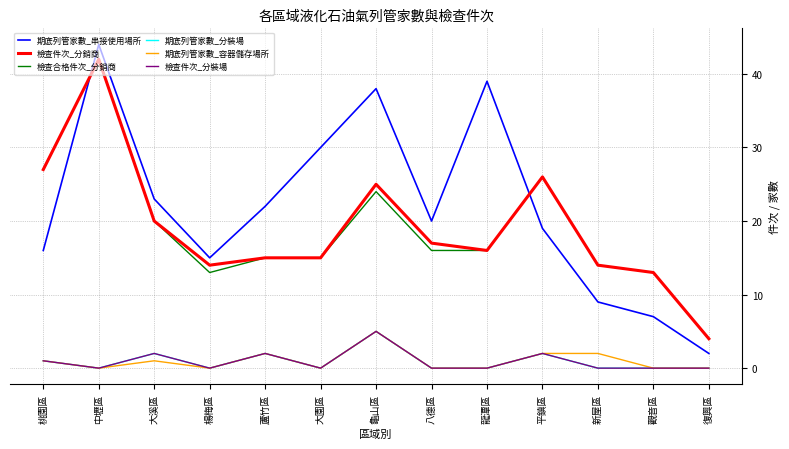

Reading right to left, what are all the values shown in this chart?

期底列管家數_串接使用場所: 2	7	9	19	39	20	38	30	22	15	23	44	16
檢查件次_分銷商: 4	13	14	26	16	17	25	15	15	14	20	42	27
檢查合格件次_分銷商: 4	13	14	26	16	16	24	15	15	13	20	42	27
期底列管家數_分裝場: 0	0	0	2	0	0	5	0	2	0	2	0	1
期底列管家數_容器儲存場所: 0	0	2	2	0	0	5	0	2	0	1	0	1
檢查件次_分裝場: 0	0	0	2	0	0	5	0	2	0	2	0	1